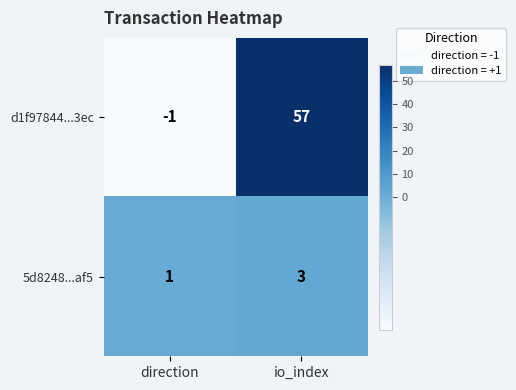

What is the total value across all series at io_index?

60